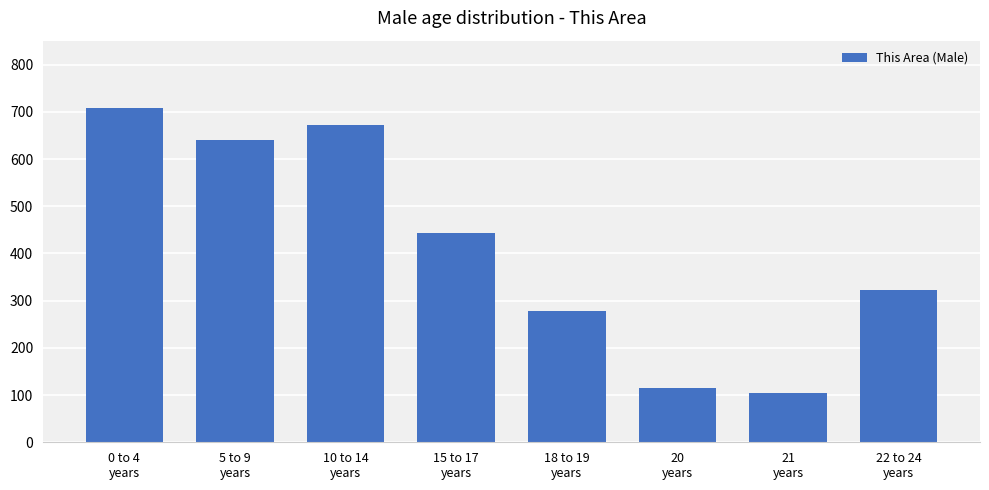

List the labels in order of value, largest first.

0 to 4
years, 10 to 14
years, 5 to 9
years, 15 to 17
years, 22 to 24
years, 18 to 19
years, 20
years, 21
years